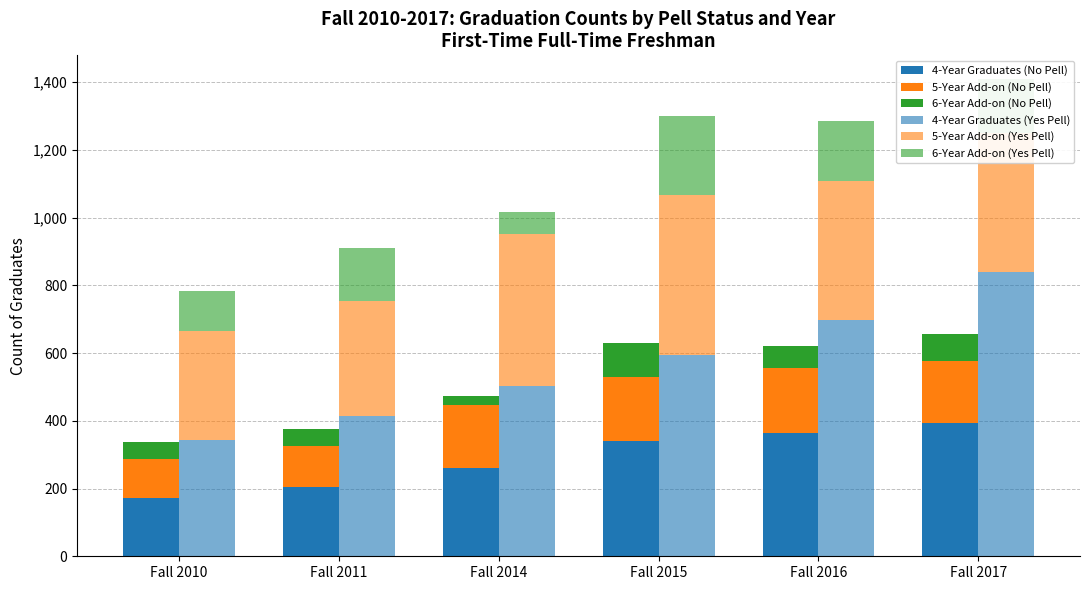

How many categories are shown in the chart?

6